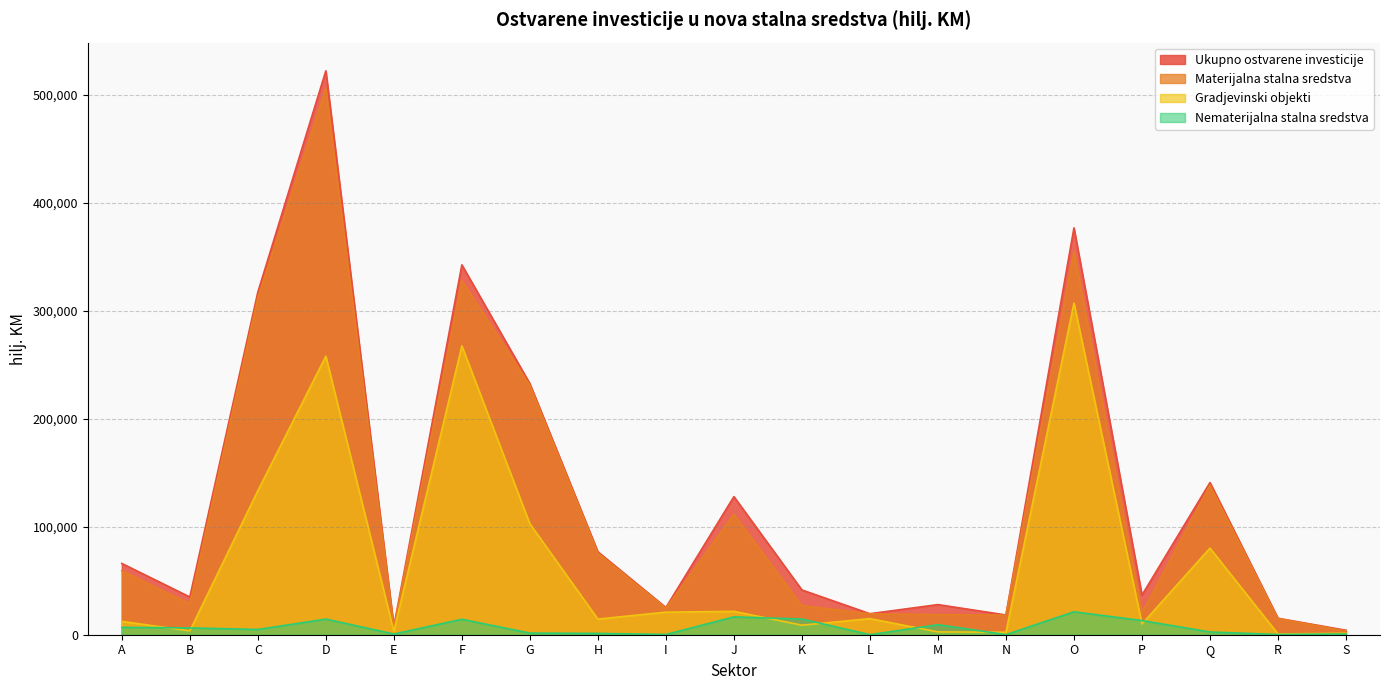

The value of Materijalna stalna sredstva at I is 24583. True or false?

True